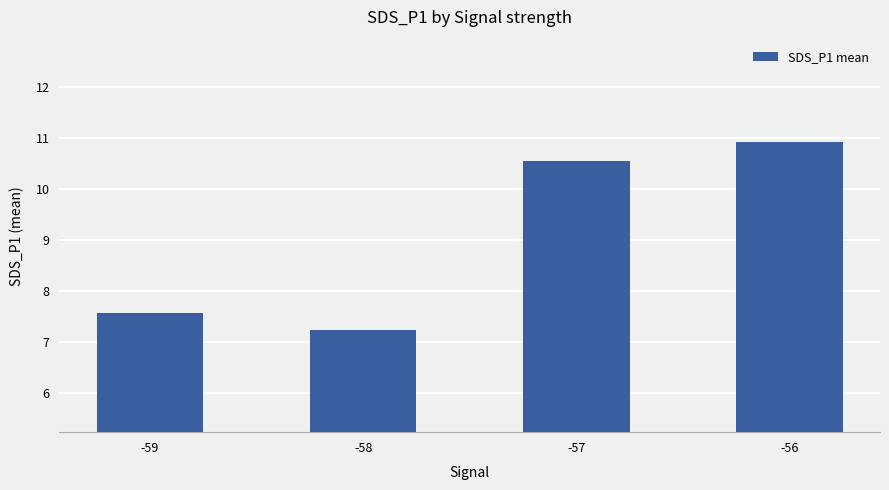

What is the maximum value shown in the chart?

10.9